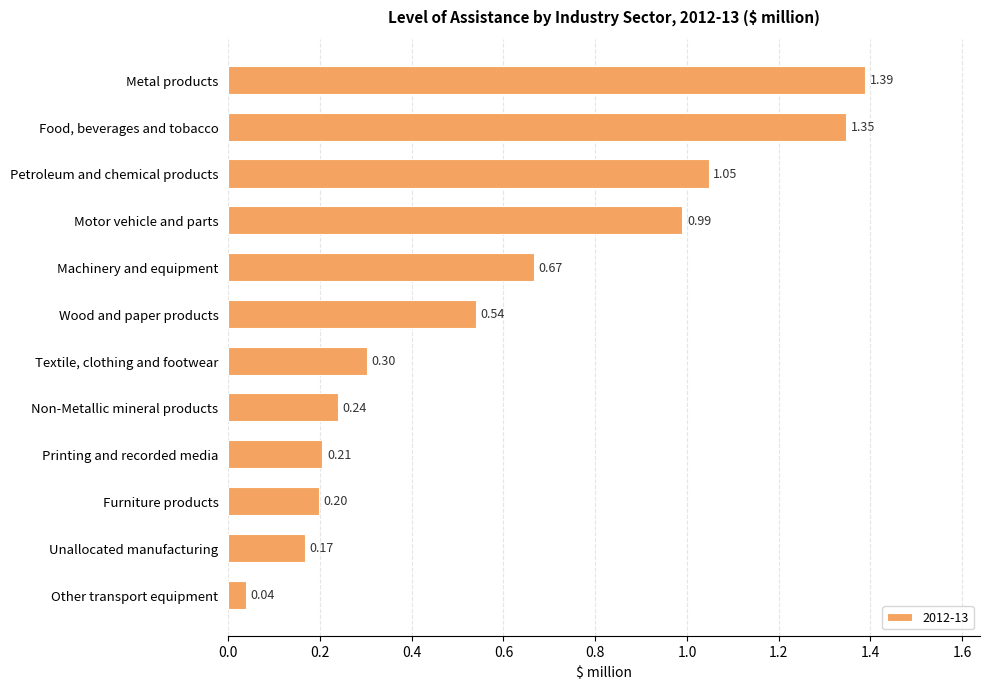

What is the difference between the second highest and second lowest values?

1.2